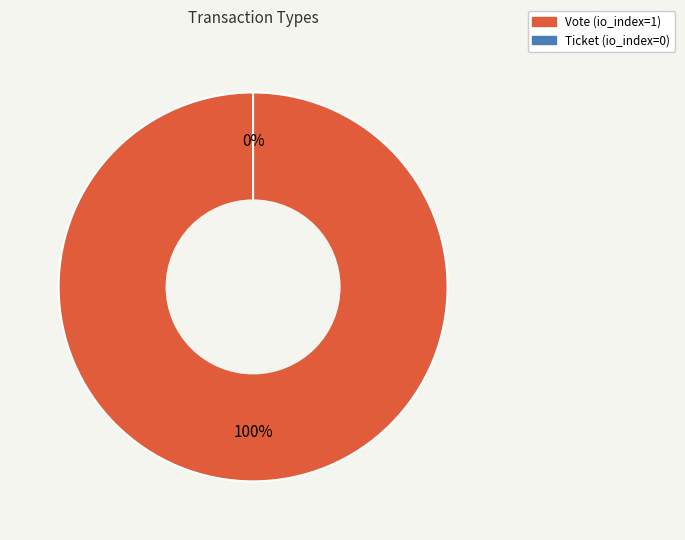

Rank the categories by value from lowest to highest.

Ticket, Vote